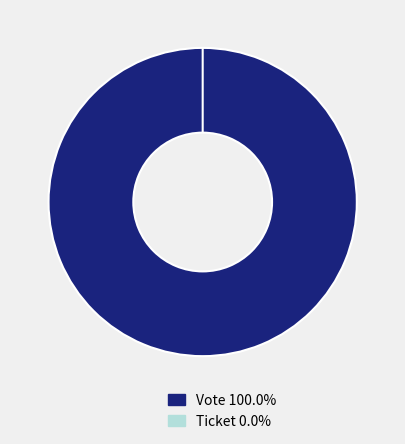

Which category has the biggest portion of the pie?

Vote